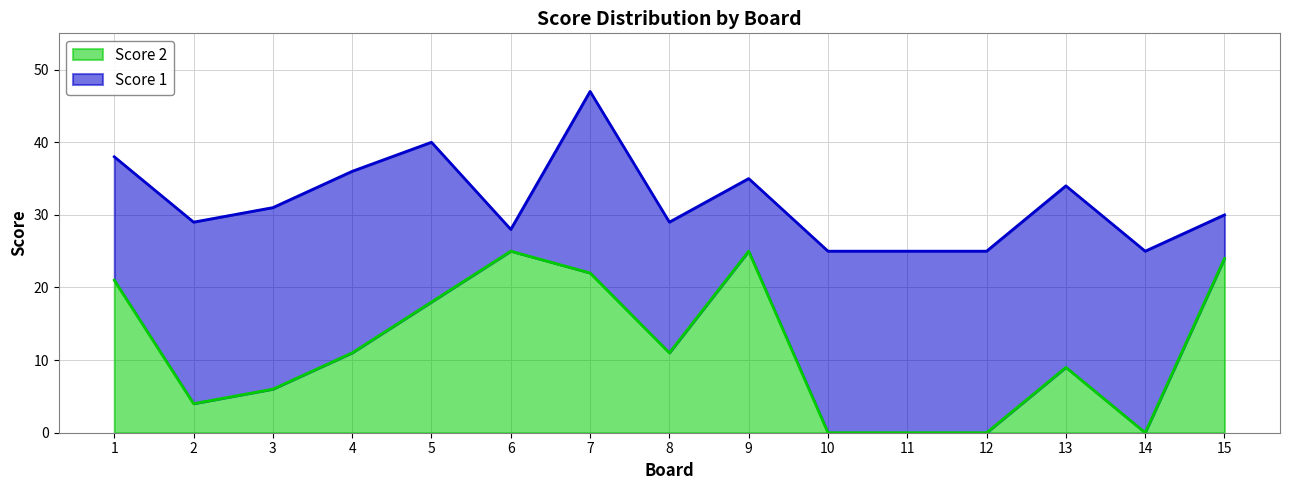

At which label is the value closest to 12?

4